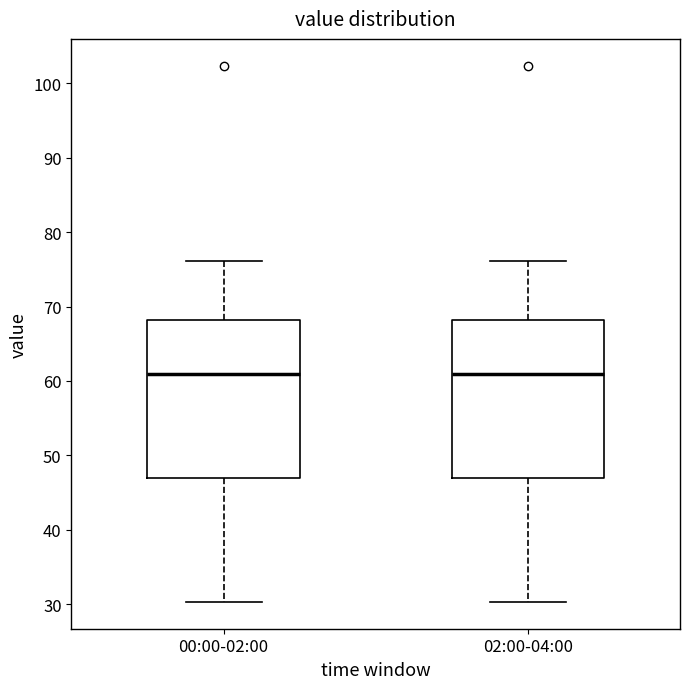

Where does the median line of the box for 00:00-02:00 sit on the y-axis? The values are not printed on the chart, so give them approximately, as read against the axis.

61